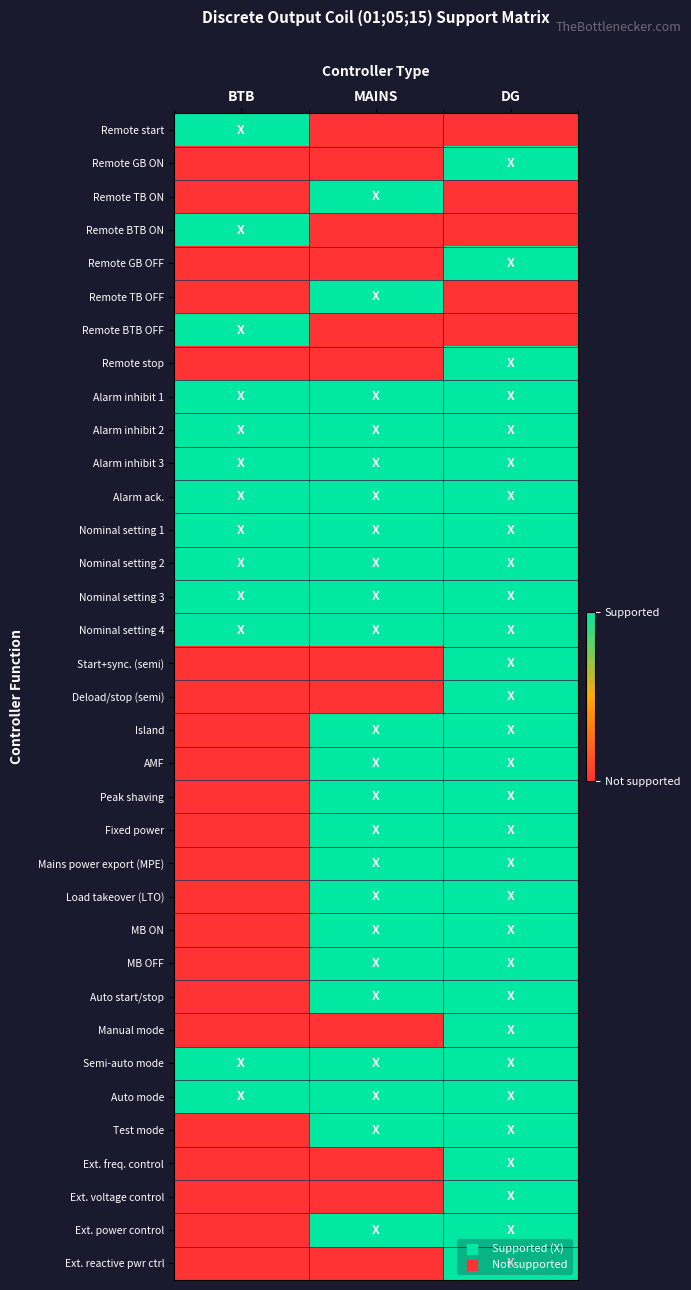

At which category is the sum across all series the highest?

DG